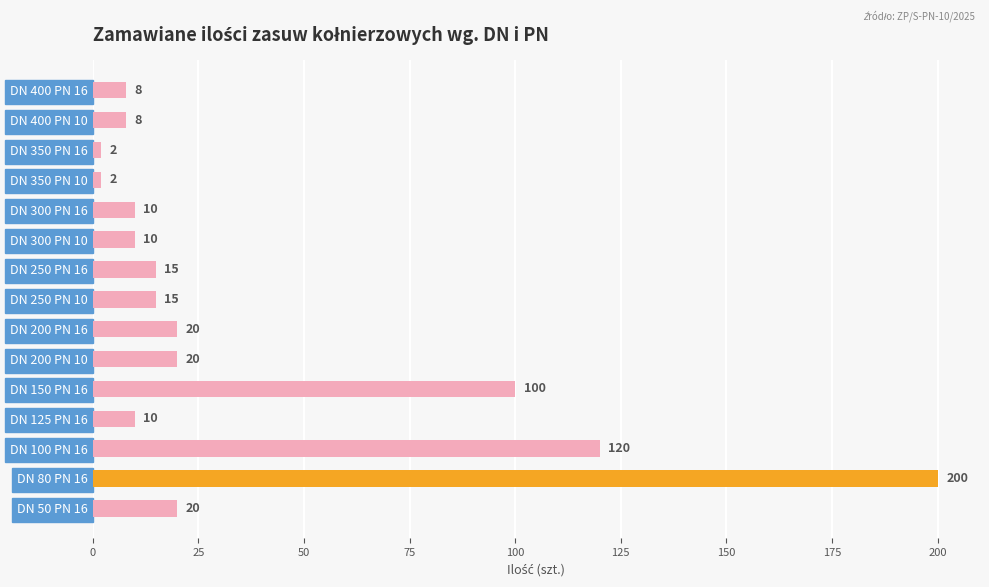

Are the bars grouped side by side (vs. stacked)?

No